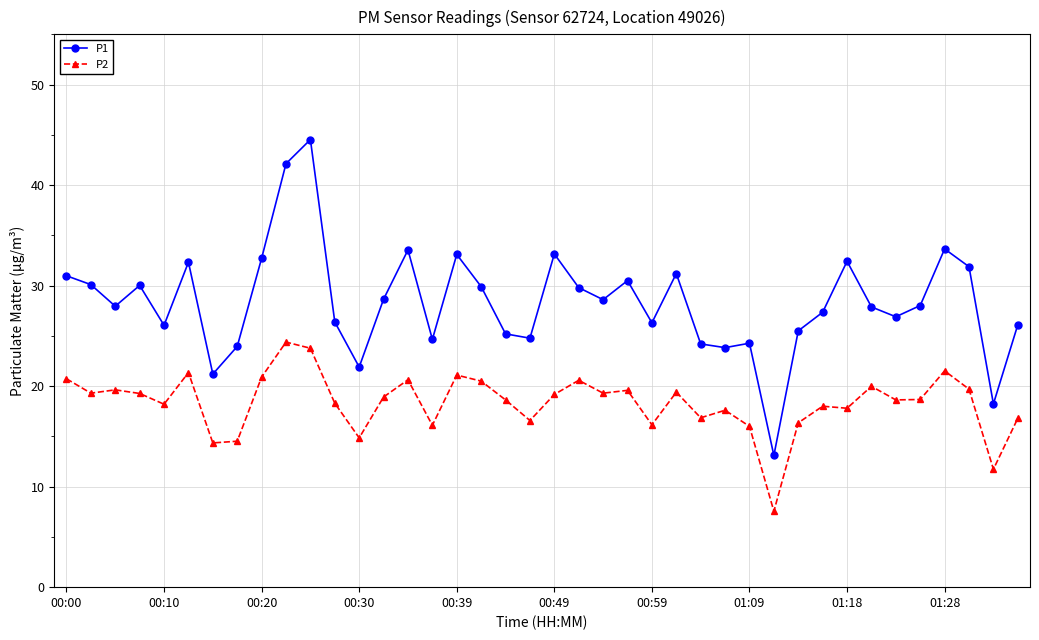

Which series has the largest range (max minus min)?

P1